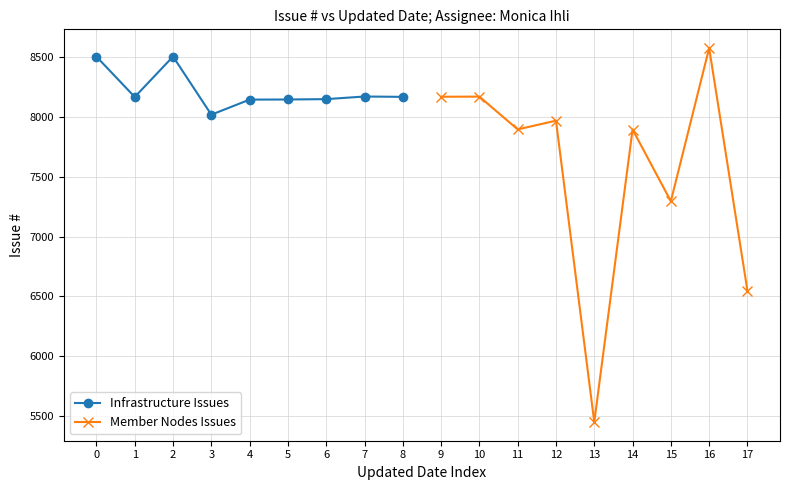

Does the chart have visible grid lines?

Yes